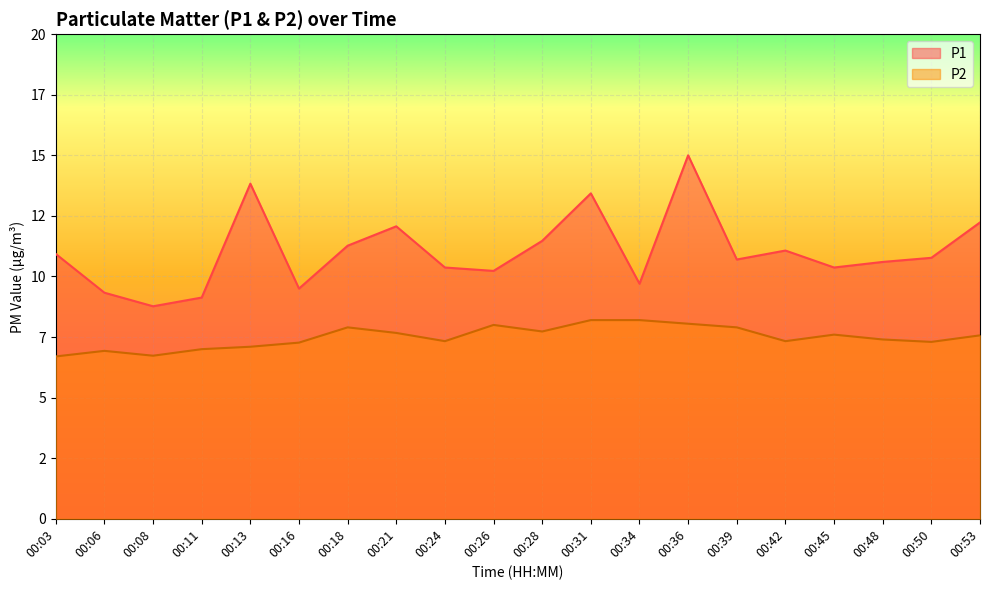

True or false: P1 and P2 cross at least once.

False